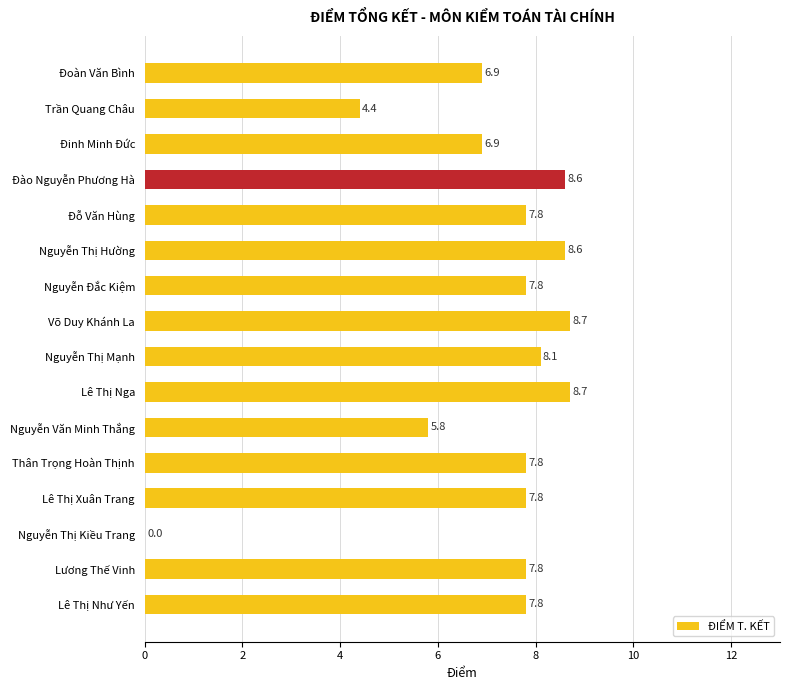

Is it true that the value at Đào Nguyễn Phương Hà is 5.0?

False